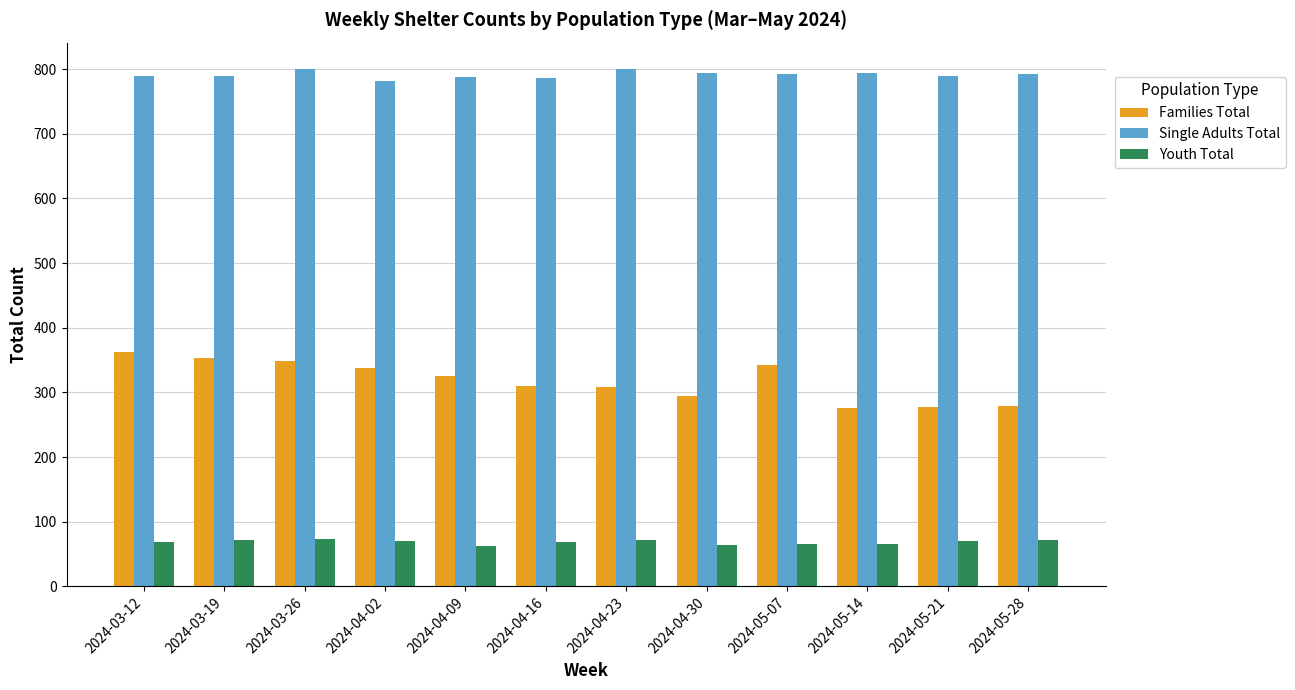

Rank the series by their maximum value, from highest to lowest.

Single Adults Total, Families Total, Youth Total